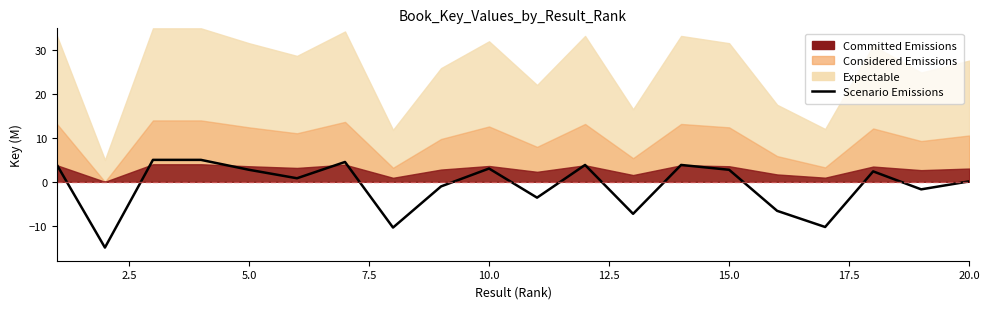

How many points are lower than both their immediate neighbors (excluding endpoints)?

7